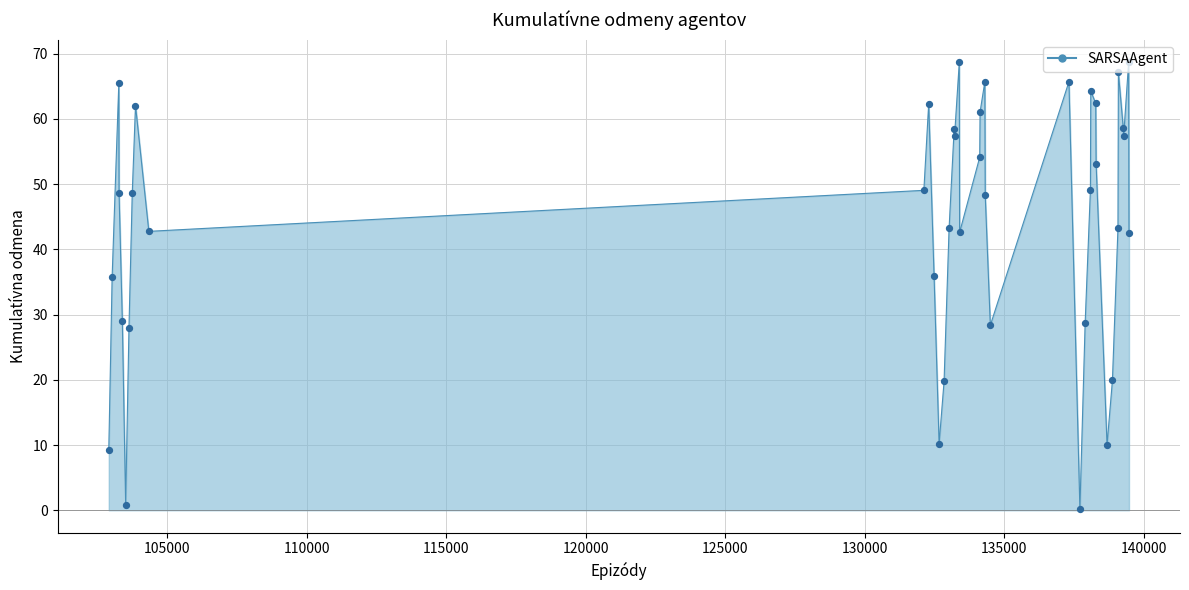

What is the difference between the maximum and minimum values?

68.5